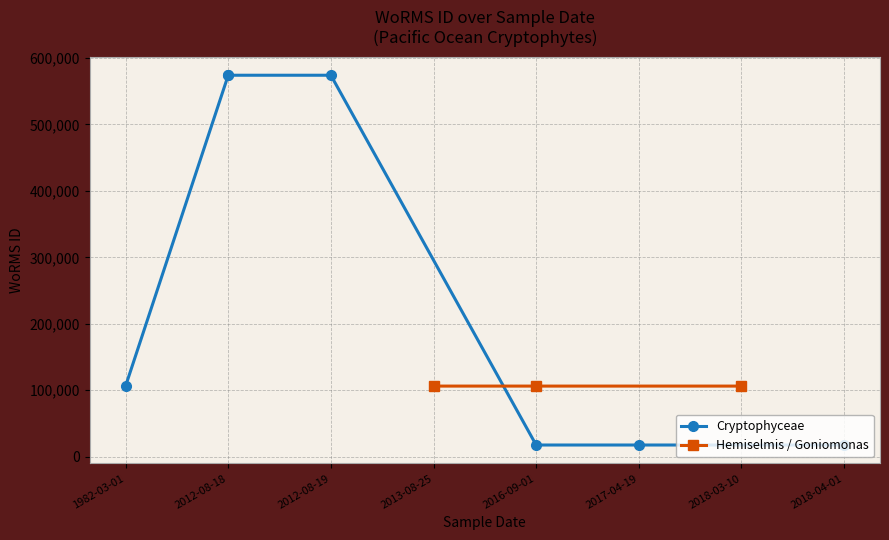

Which series changed the most between 2017-04-19 and 2018-03-10?

Hemiselmis / Goniomonas